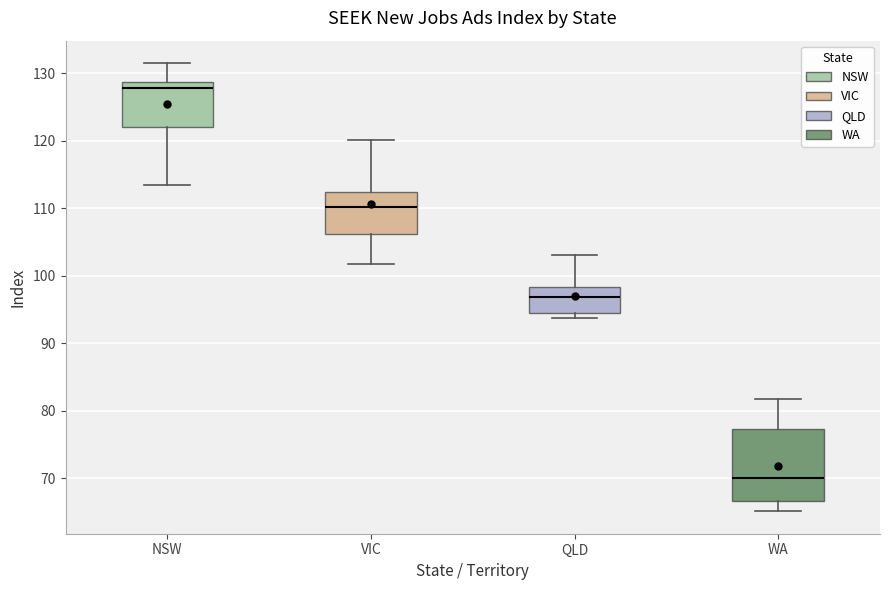

Reading left to right, transcribe this box plot: for each box, give where its median line is, the range the box spans, and where its two whiskers end, as read against the y-axis. The values are not printed on the chart, so give them approximately, as read against the axis.

NSW: median 128, box 122 to 129, whiskers 113 to 132
VIC: median 110, box 106 to 112, whiskers 102 to 120
QLD: median 97, box 95 to 98, whiskers 94 to 103
WA: median 70, box 67 to 77, whiskers 65 to 82